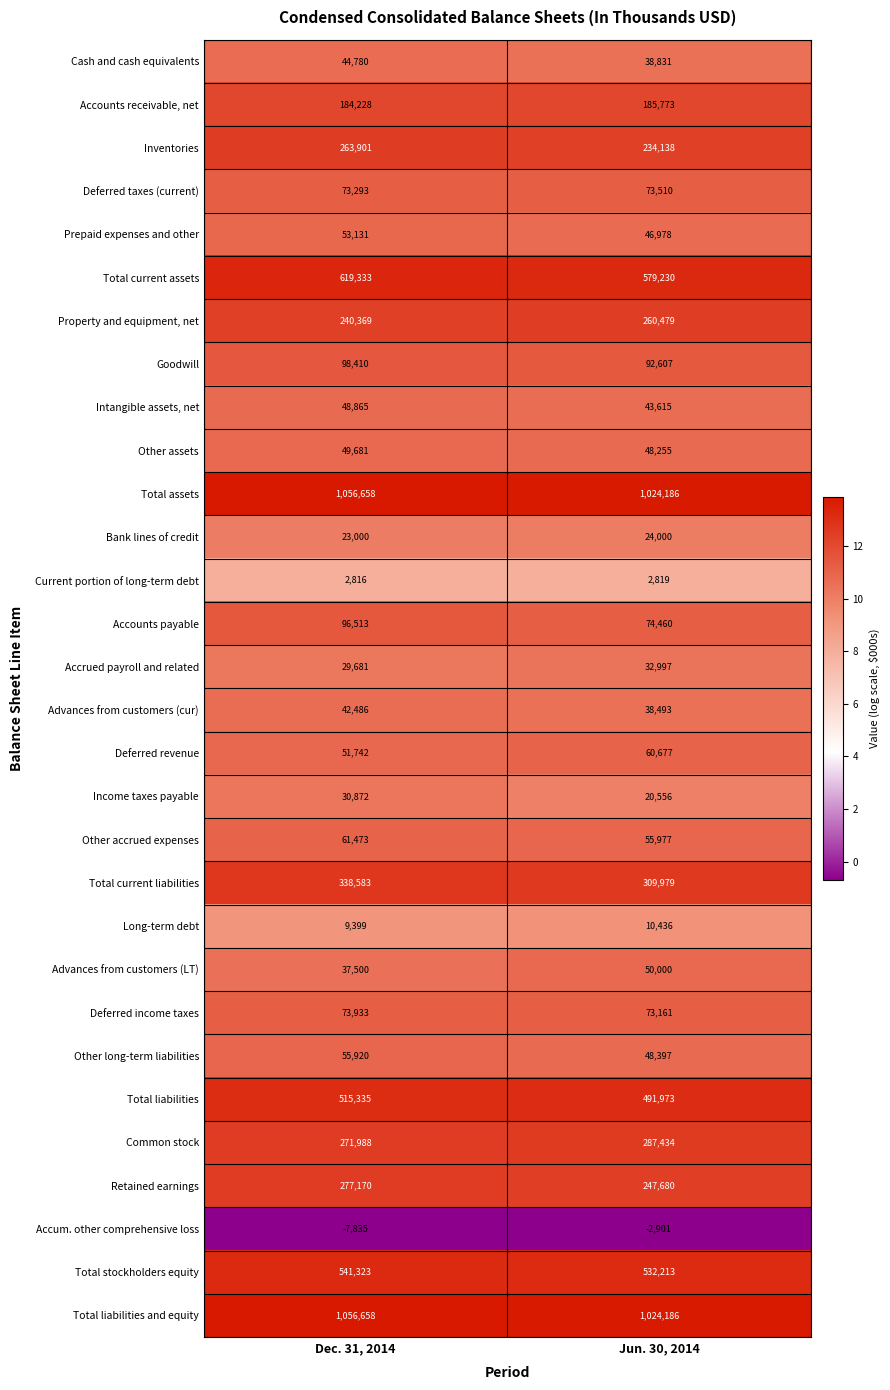

What is the sum of all Other assets values?

97936